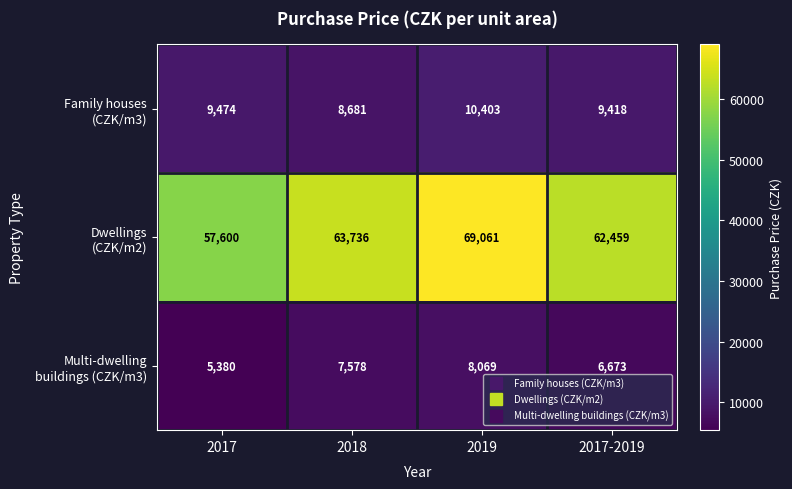

What is the spread (max minus min) of values at 2017-2019?

55786